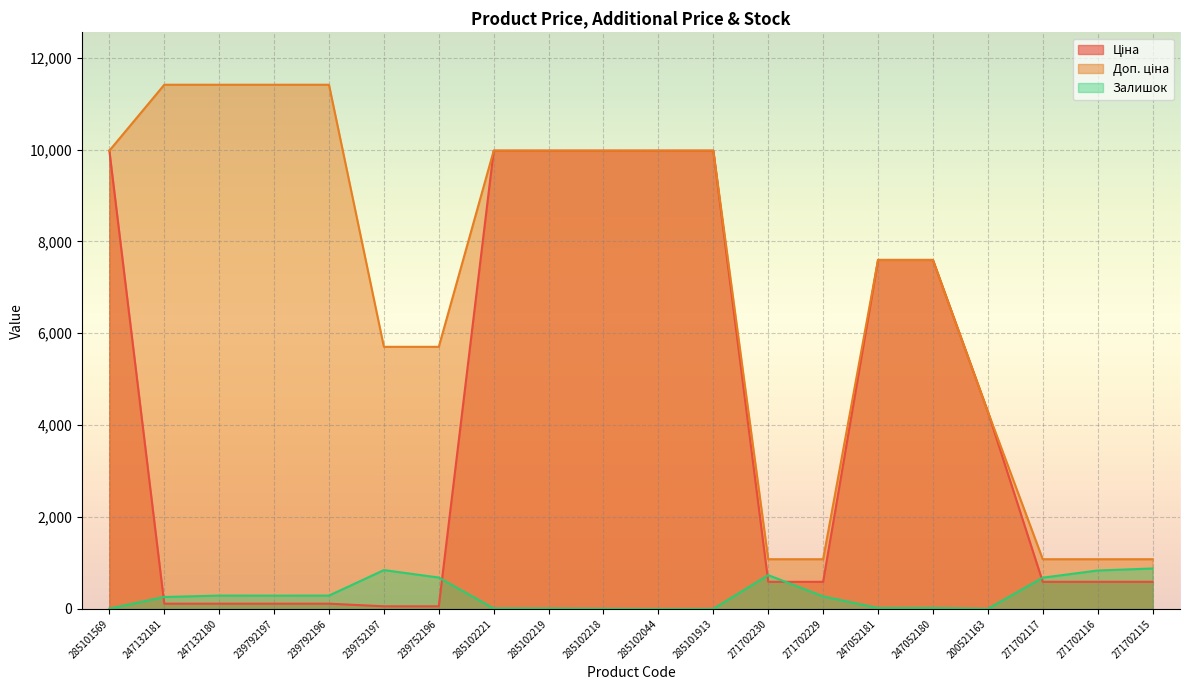

What is the average value of the Доп. ціна series?

7089.8